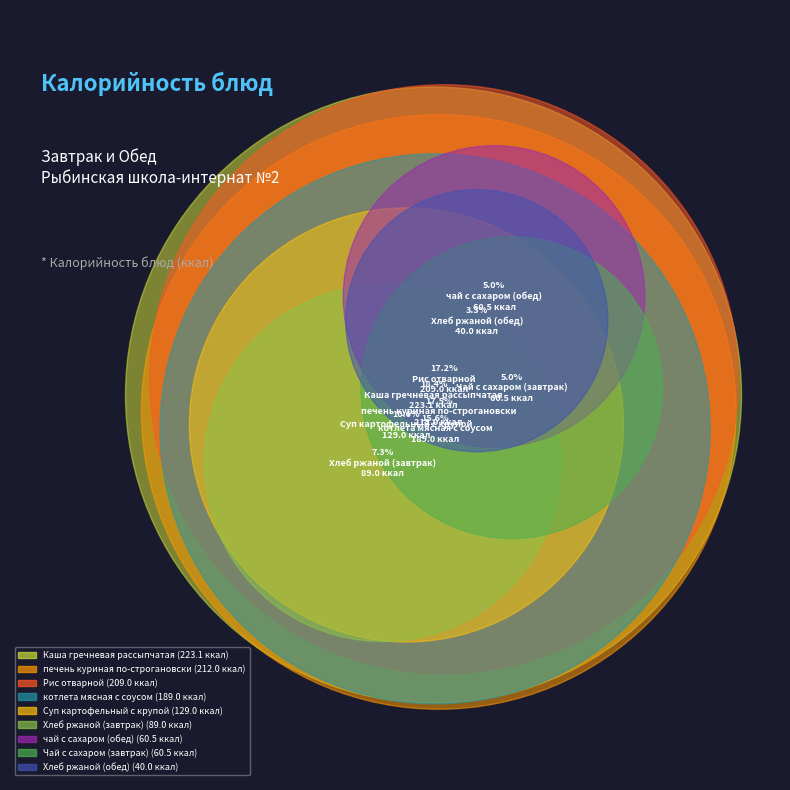

To the nearest percent, what is the average slice percentage?

11%